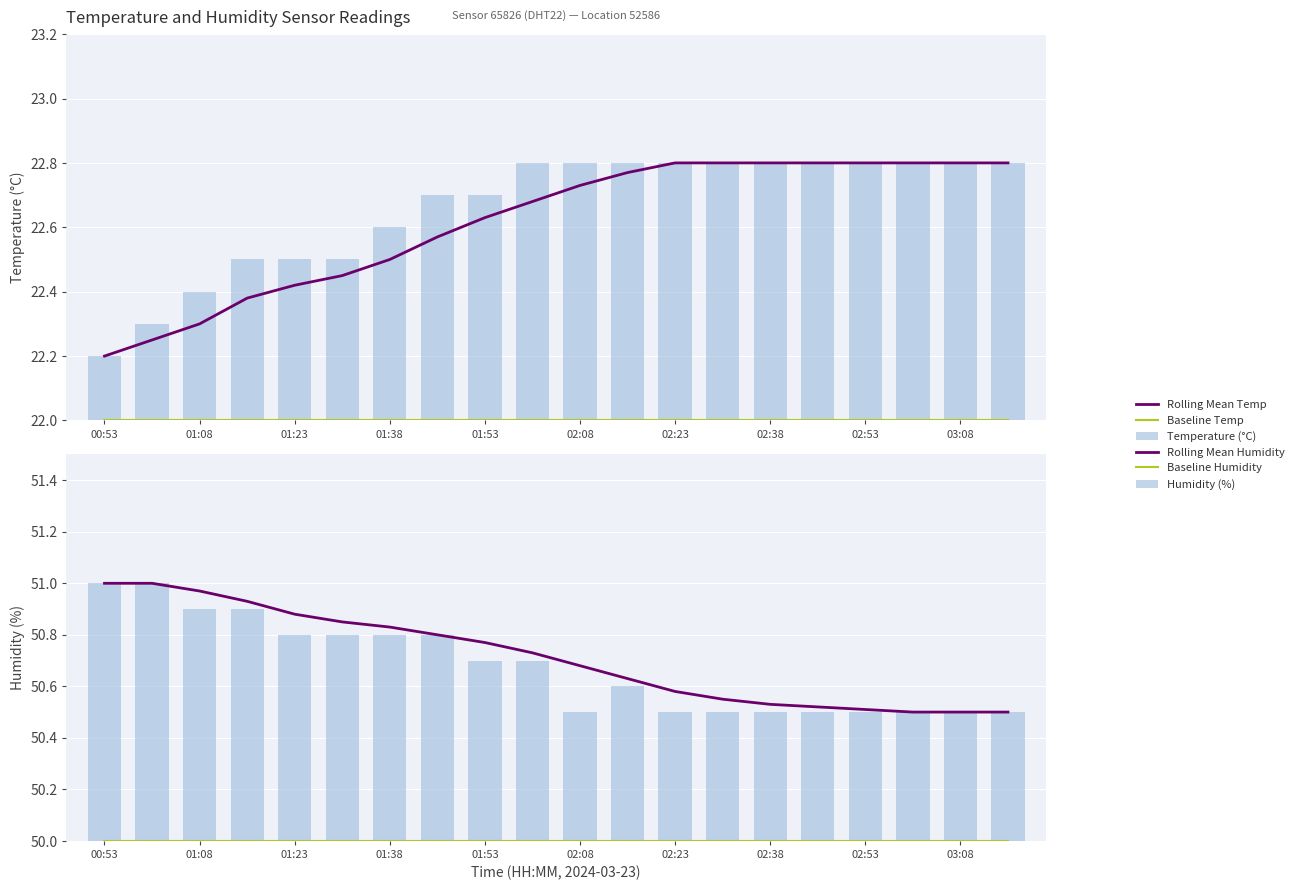

True or false: Temperature (°C) has a value of 13.0 at 01:08.

False